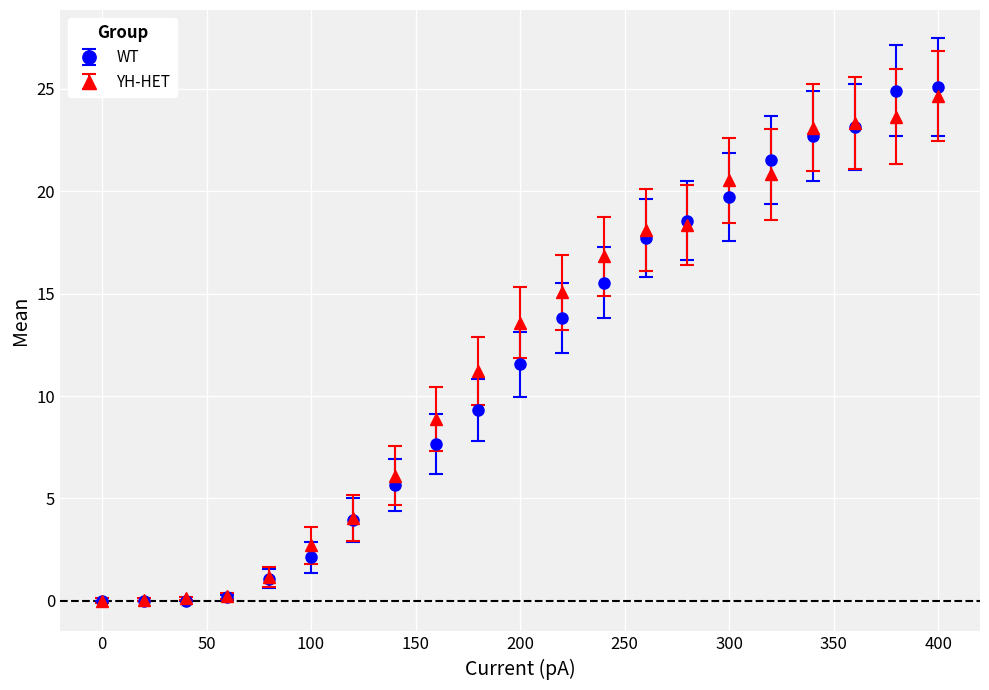

Which series has the largest range (max minus min)?

WT